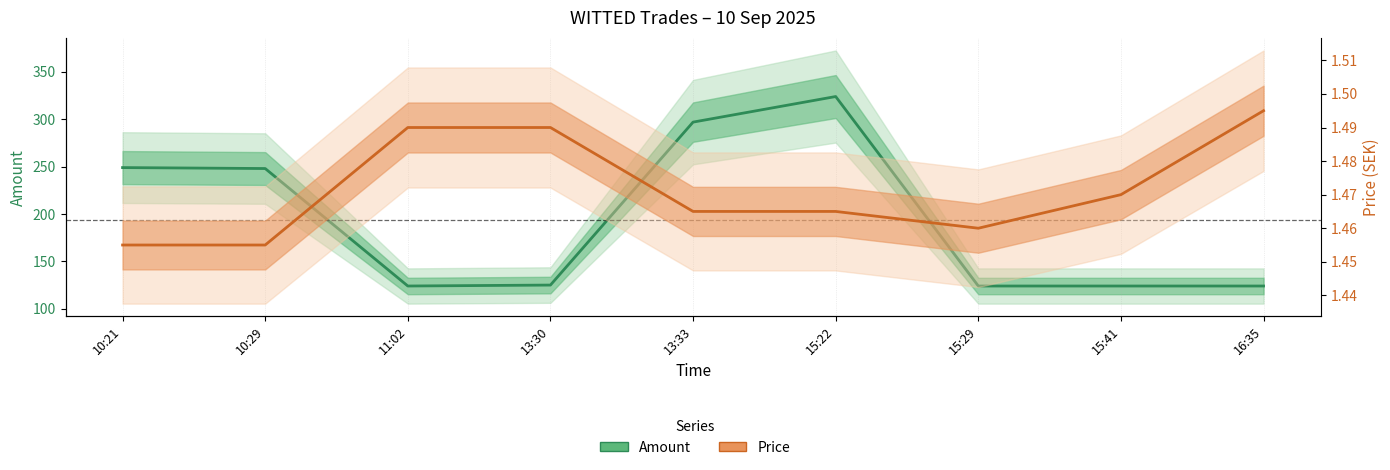

What is the label of the 4th point from the right?

15:22